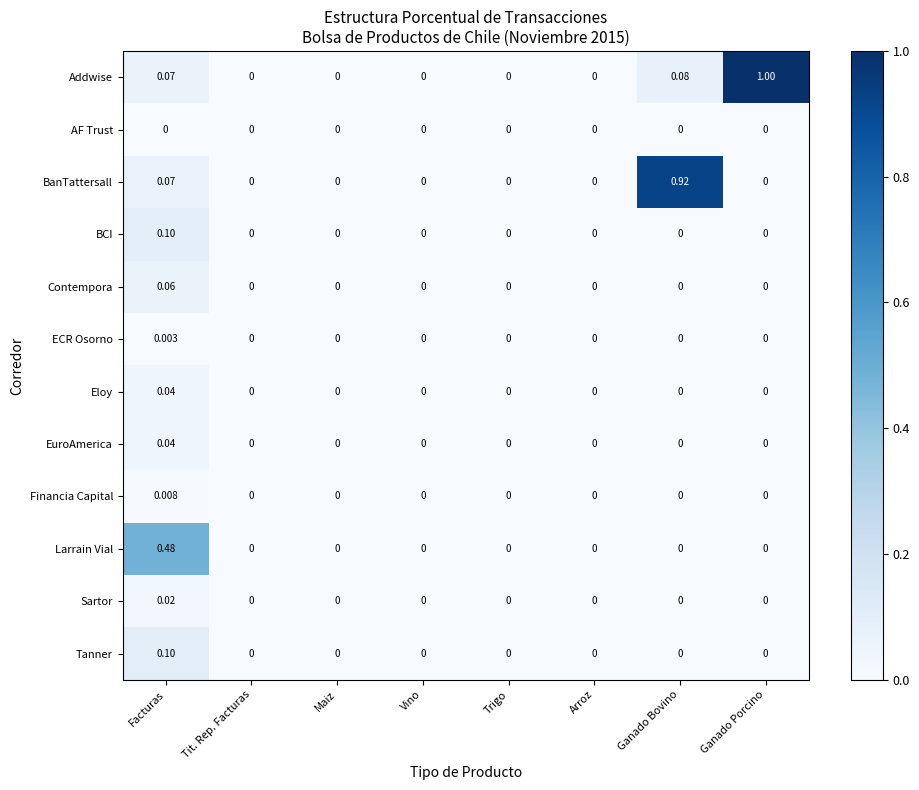

Which series has the largest total across all categories?

Addwise